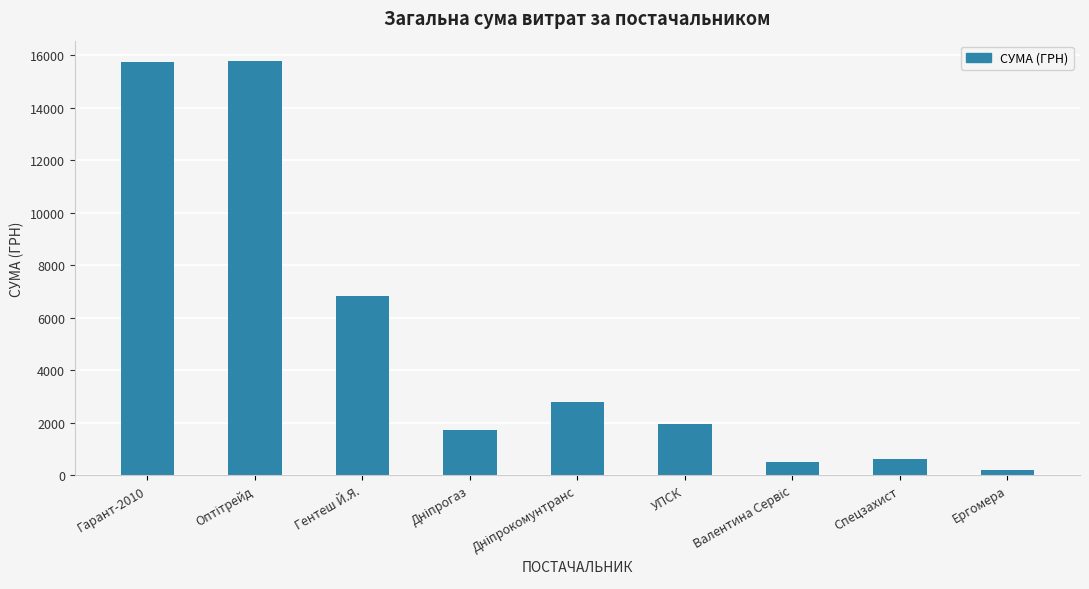

At which label is the value closest to 7987?

Гентеш Й.Я.